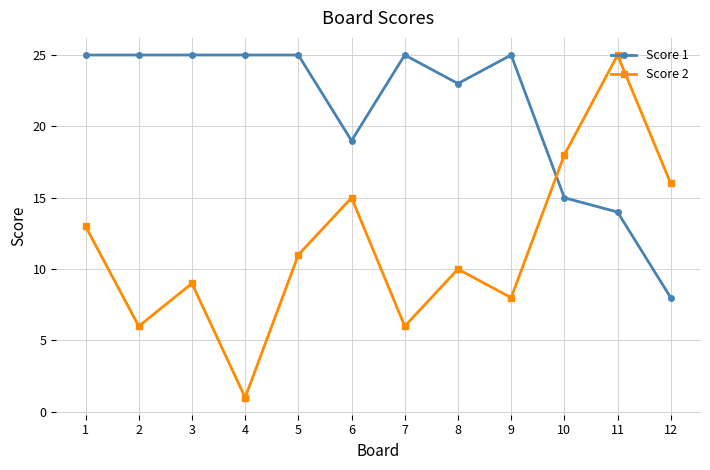

How many times do Score 1 and Score 2 cross each other?

1